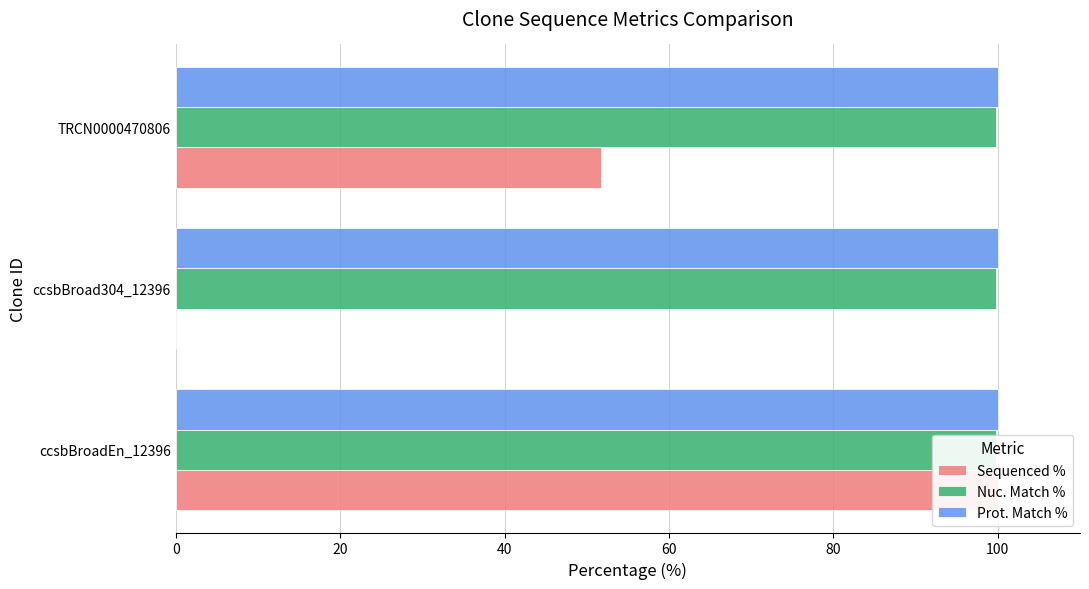

Count the number of data series in this chart.

3